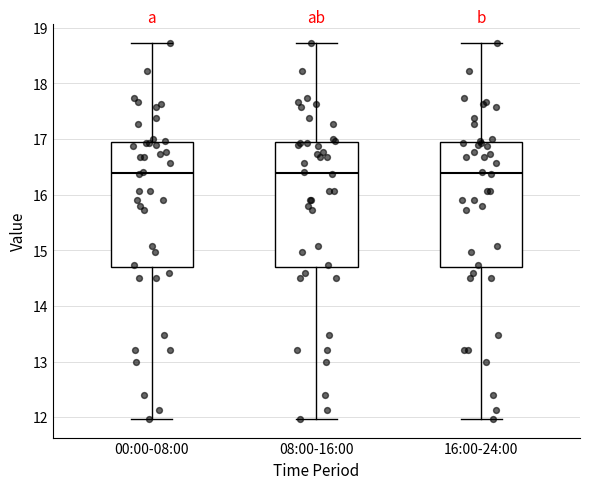

Reading left to right, read every box against the y-axis: the position of its median line, the range the box covers, and the ends of its whiskers. The values are not printed on the chart, so give them approximately, as read against the axis.

00:00-08:00: median 16.4, box 14.7 to 16.9, whiskers 12.0 to 18.7
08:00-16:00: median 16.4, box 14.7 to 16.9, whiskers 12.0 to 18.7
16:00-24:00: median 16.4, box 14.7 to 16.9, whiskers 12.0 to 18.7